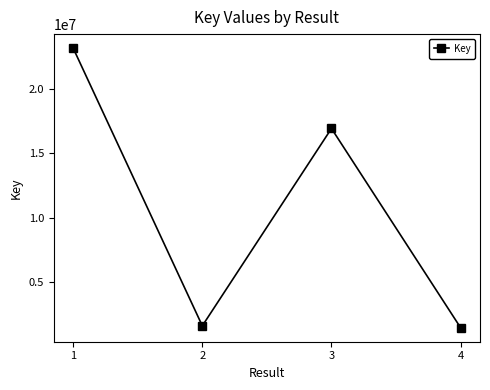

The chart shows a value of 39887277 at 1. True or false?

False